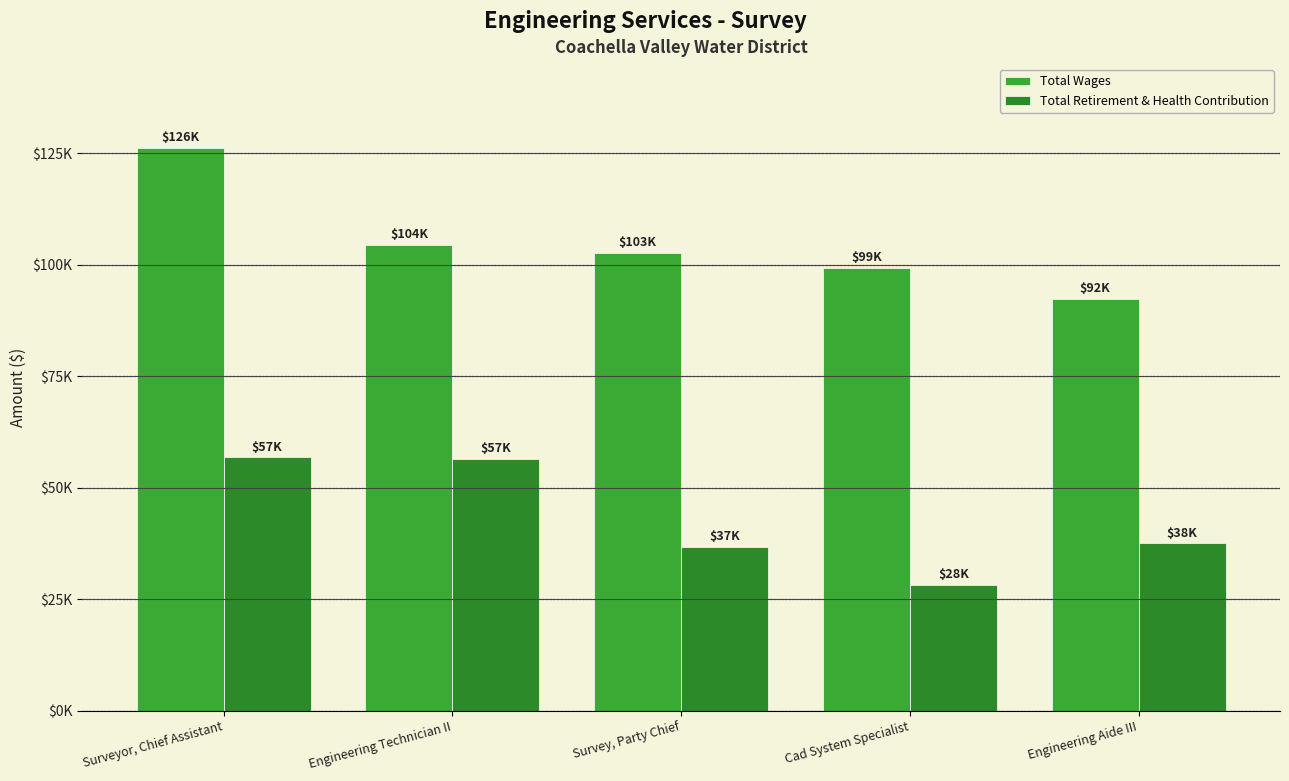

What is the lowest value of the Total Wages series?

92329